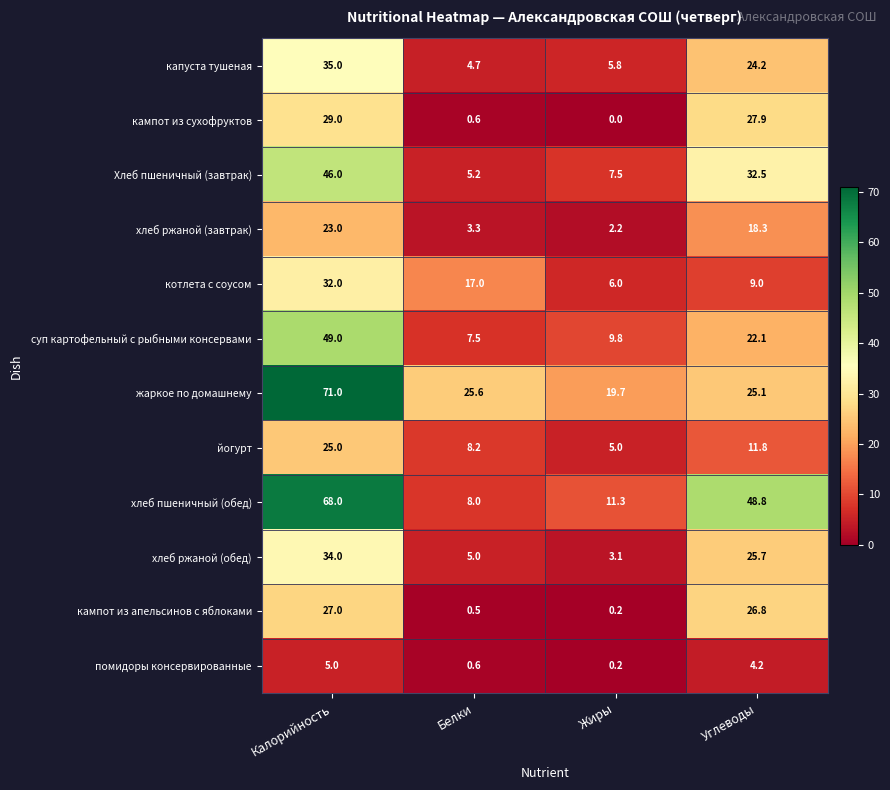

What is the spread (max minus min) of values at Жиры?

19.7